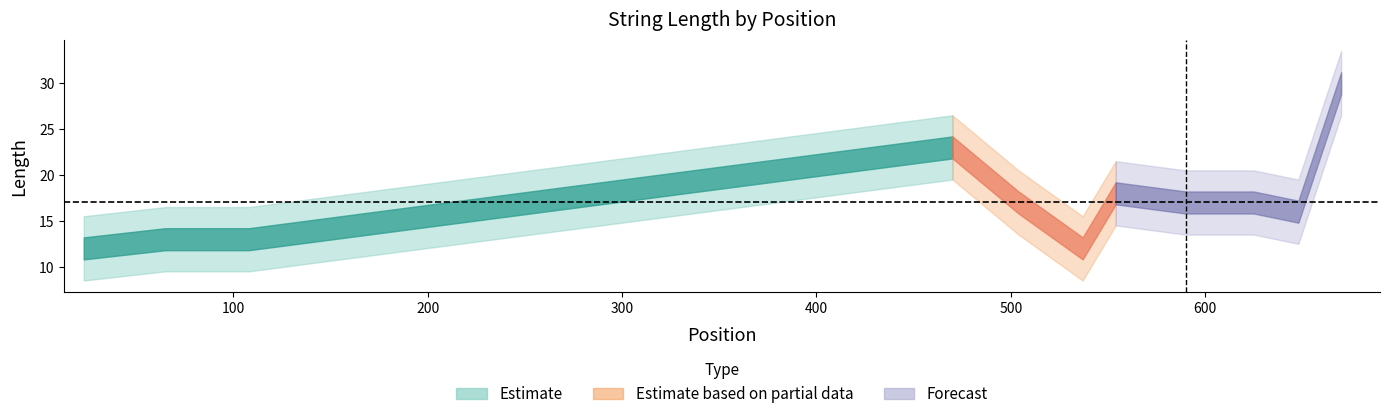

What is the smallest value displayed?

12